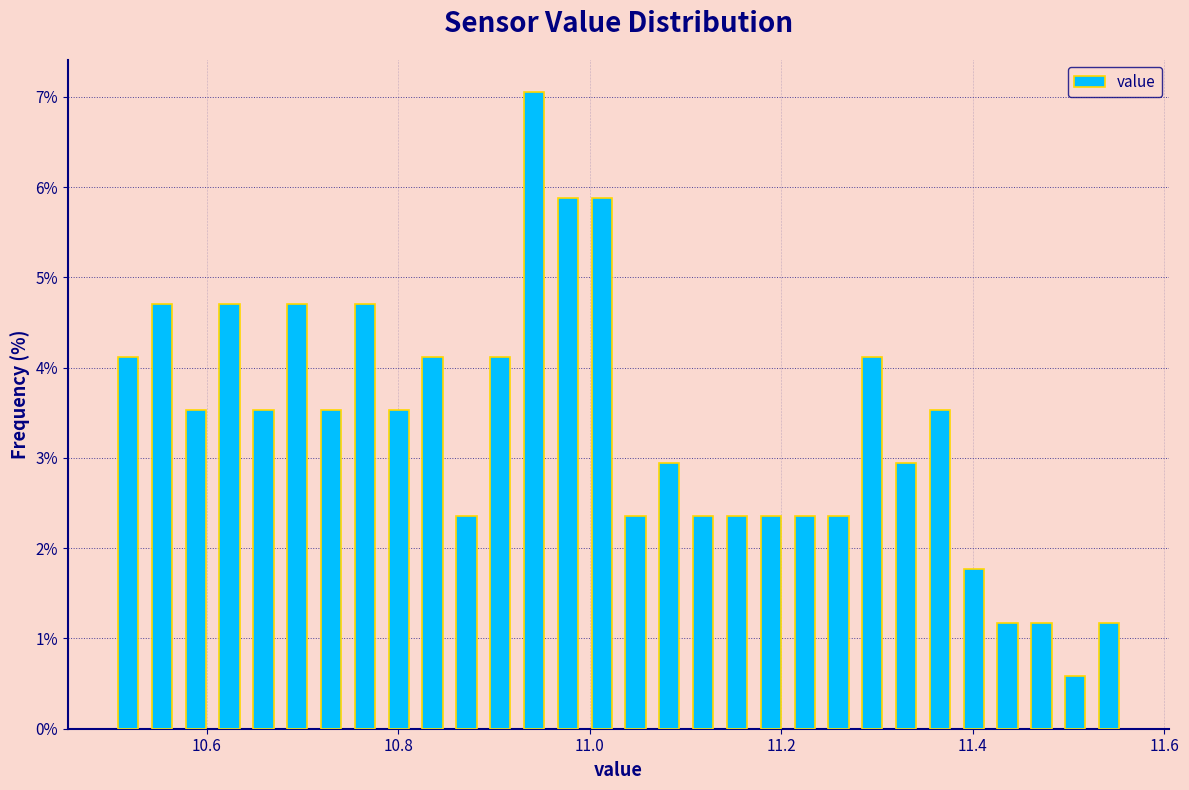

Around what value on the x-axis is the tallest bar? Give the approximate position of its centre, as read against the axis.

10.94